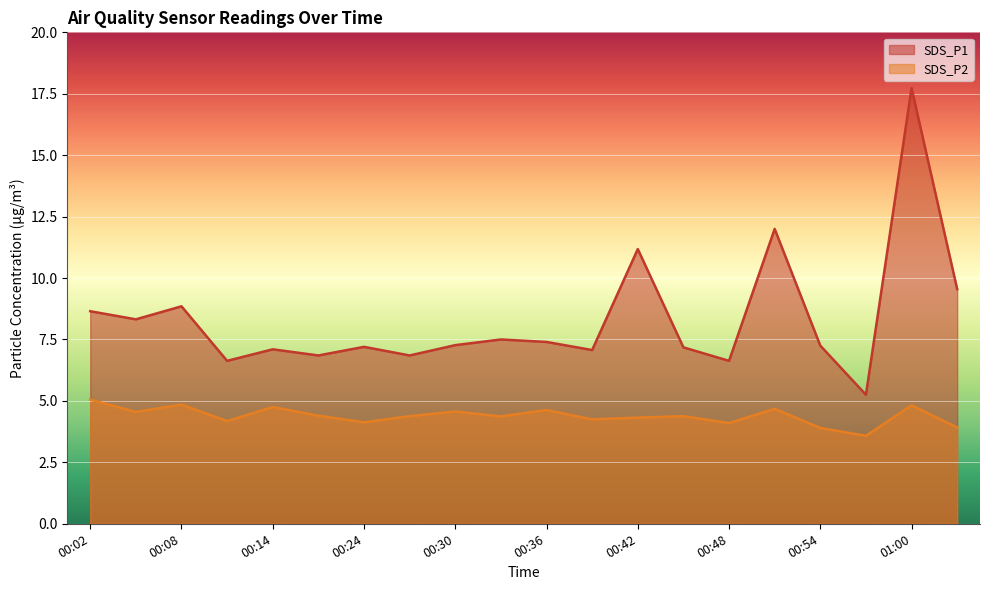

How many lines are shown in the chart?

2